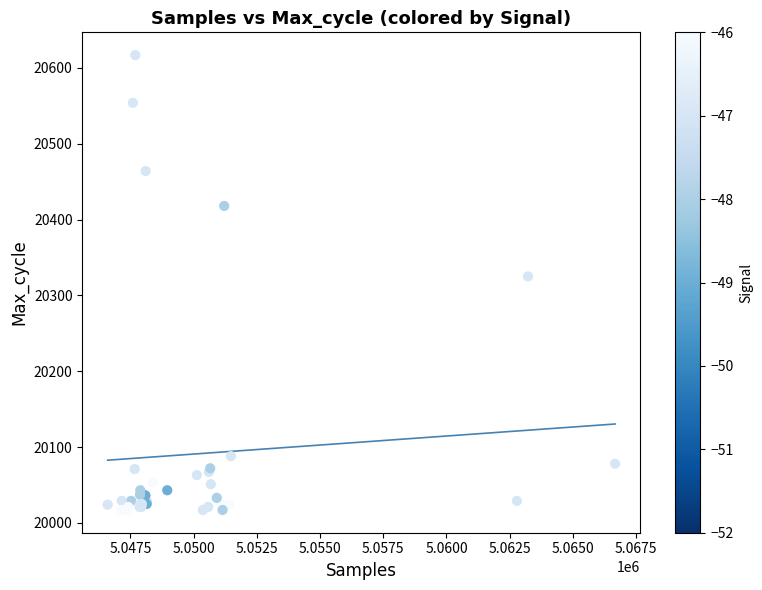

What Y value in the scatter plot is closest to 20317?

20325